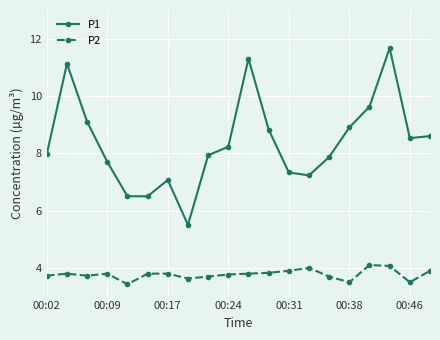

What is the value of the P2 point at the 6th from the left?

3.8